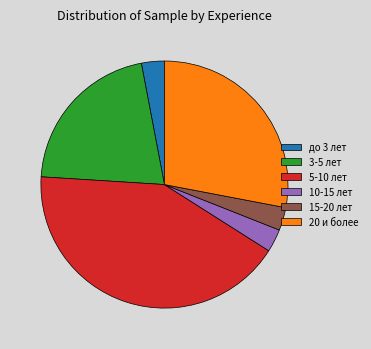

Combined, do 5-10 лет and 3-5 лет account for over 50%?

Yes